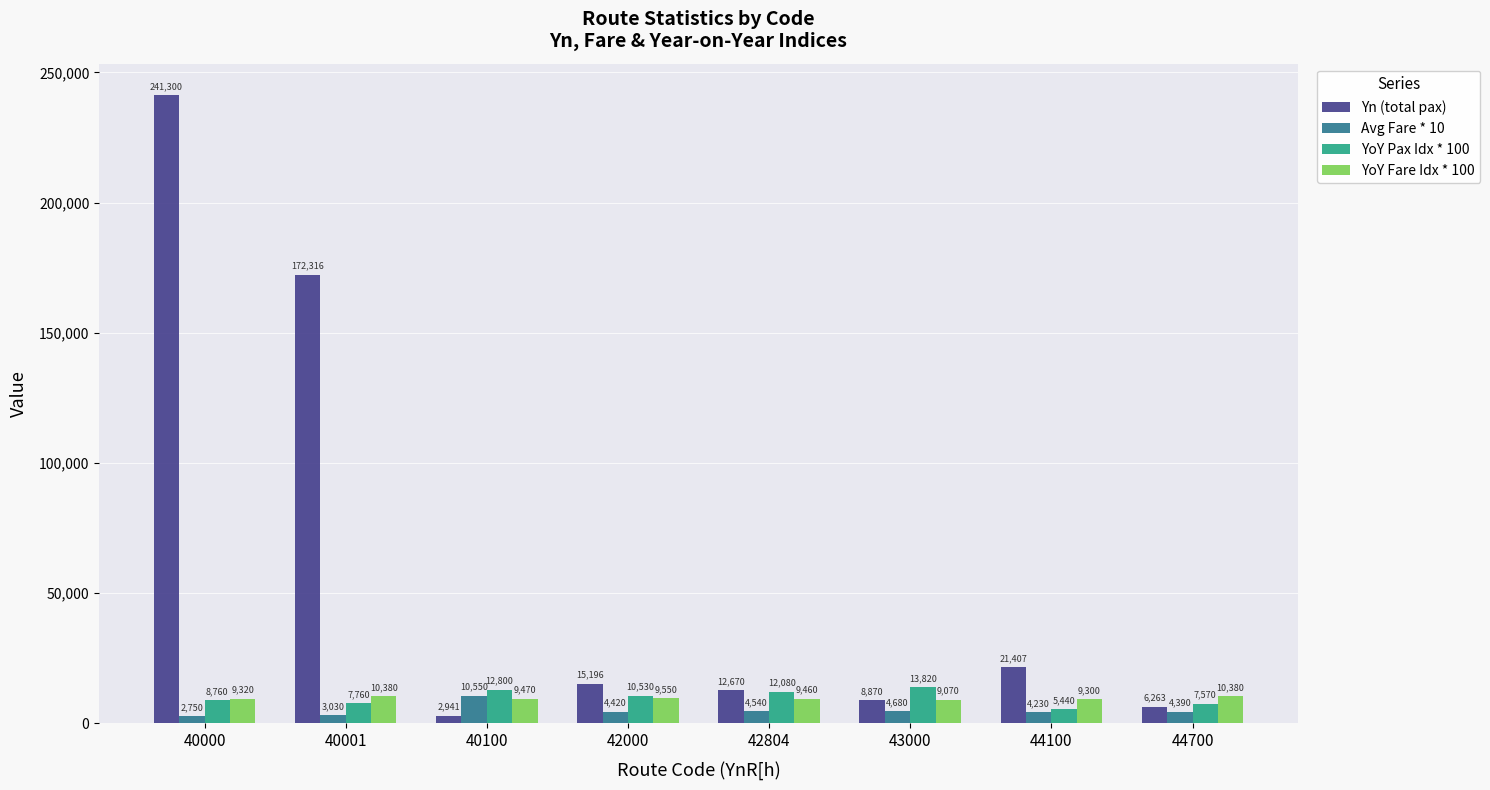

Are the bars grouped side by side (vs. stacked)?

Yes